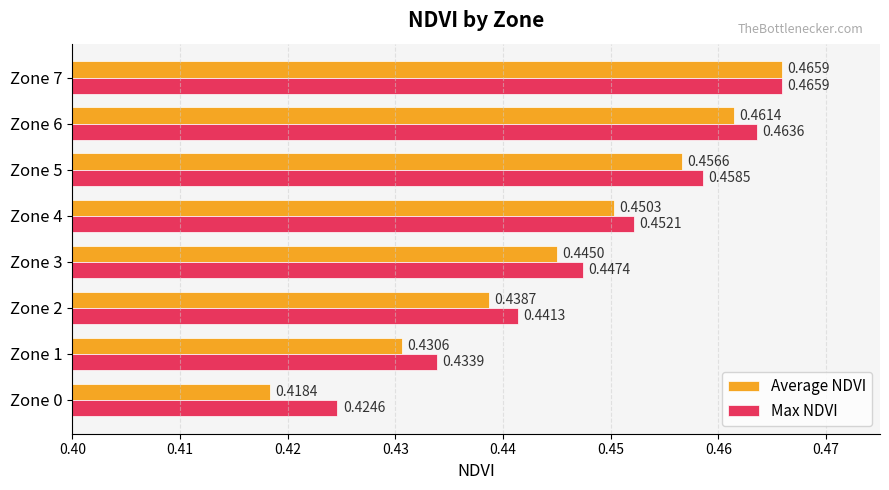

Which series has the largest total across all categories?

Max NDVI